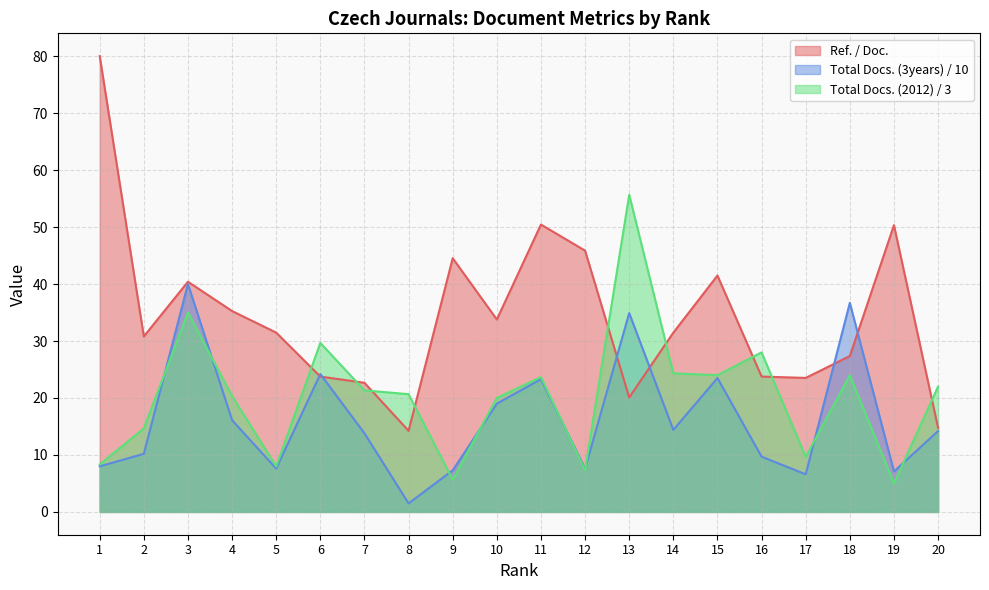

What is the difference between the maximum and minimum values in the Ref. / Doc. series?

65.8